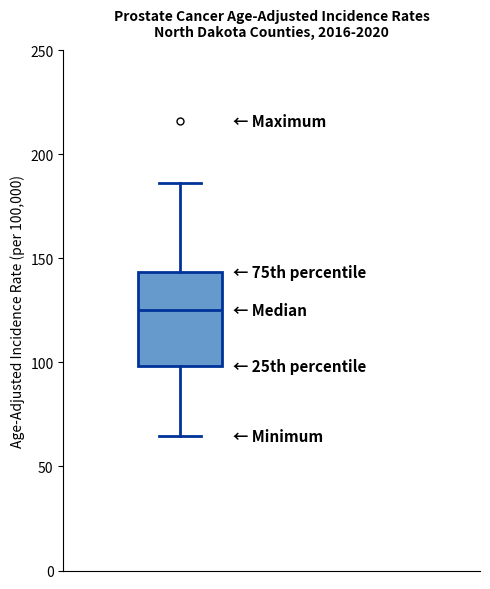

Transcribe this box plot: give where the median line is, the range the box spans, and where the two whiskers end, as read against the y-axis. The values are not printed on the chart, so give them approximately, as read against the axis.

median 125, box 100 to 145, whiskers 65 to 185